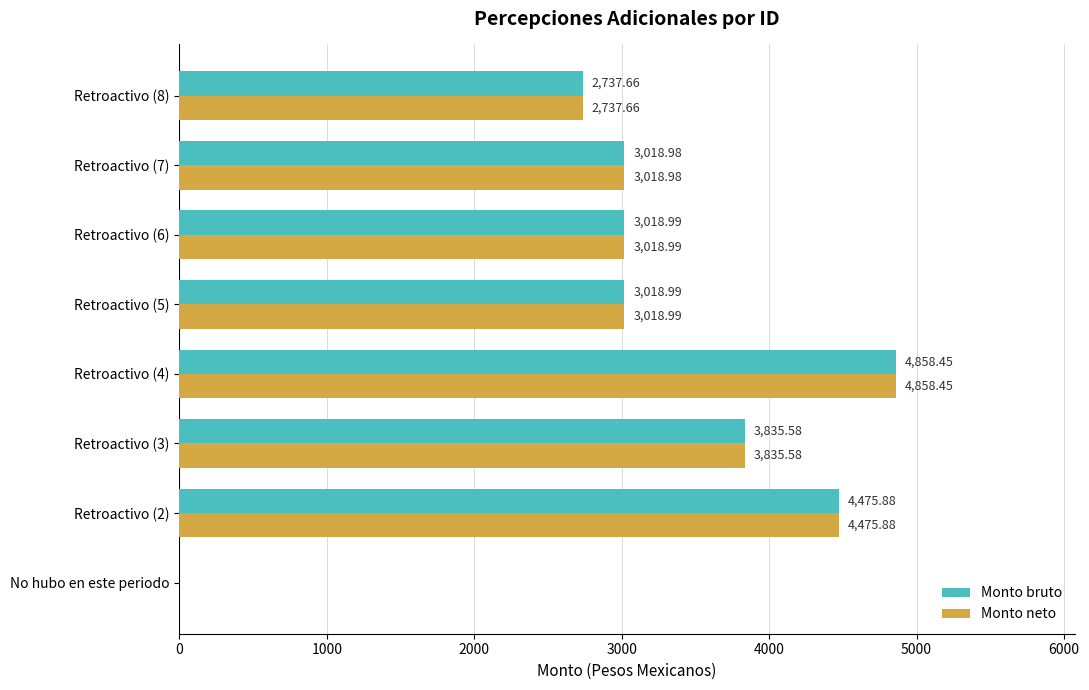

What is the sum of the Monto bruto values at Retroactivo (8) and Retroactivo (4)?

7596.1